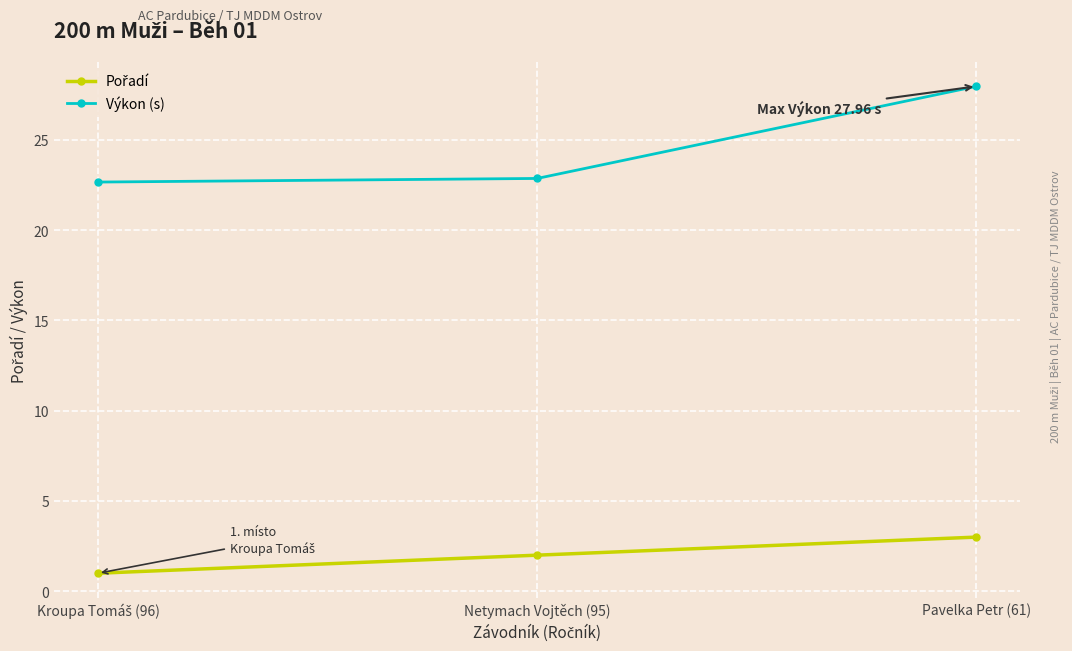

What is the minimum value shown in the chart?

1.0